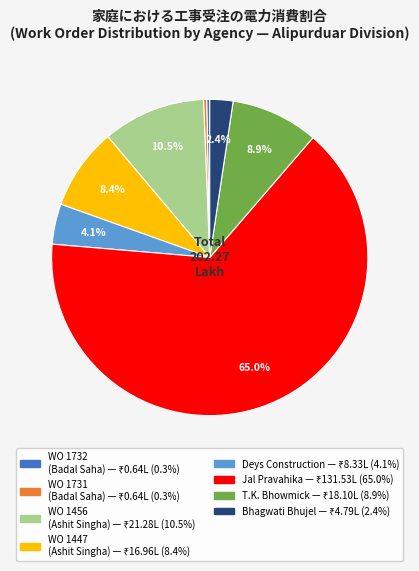

Count the number of slices in the pie.

8